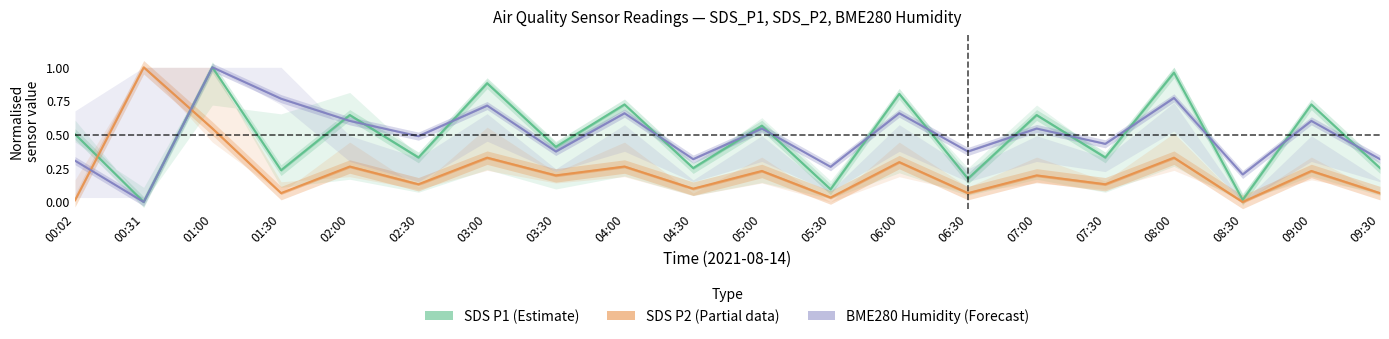

Where is the first local minimum for SDS P2 (Partial)?

01:30